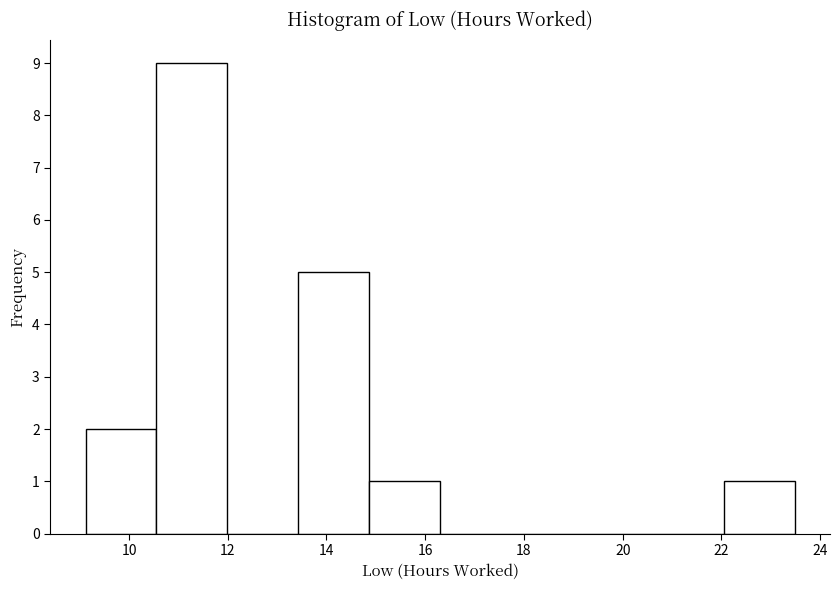

Reading left to right, list every bar in this chart as the range it spans on the x-axis followed by its height. Neither the bar edges nor the heights are printed on the chart, so give them approximately, as read against the axes.

9.2 to 10.6: 2
10.6 to 12.0: 9
12.0 to 13.4: 0
13.4 to 14.8: 5
14.8 to 16.4: 1
16.4 to 17.8: 0
17.8 to 19.2: 0
19.2 to 20.6: 0
20.6 to 22.0: 0
22.0 to 23.4: 1